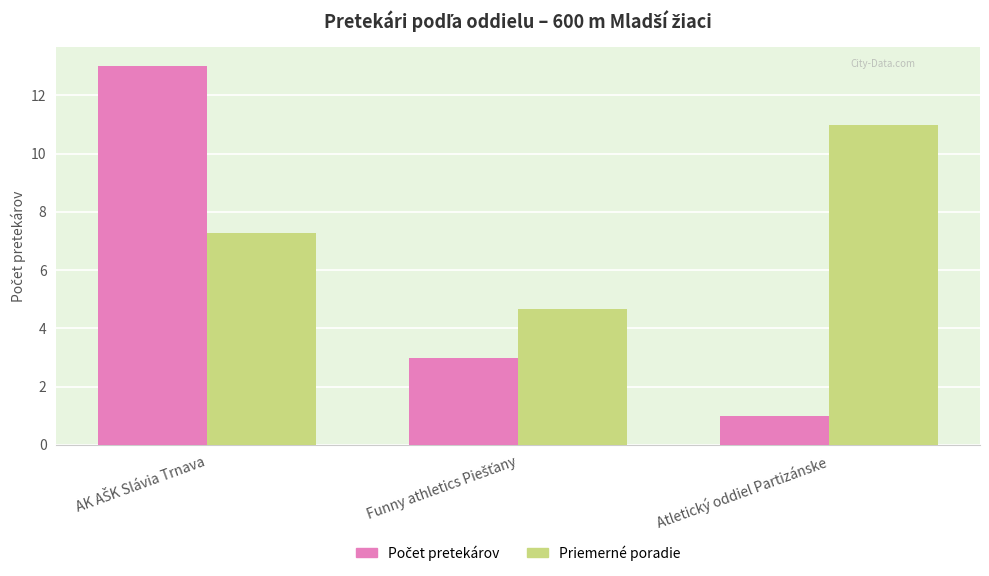

Is it true that Priemerné poradie equals 11.0 at Atletický oddiel Partizánske?

True